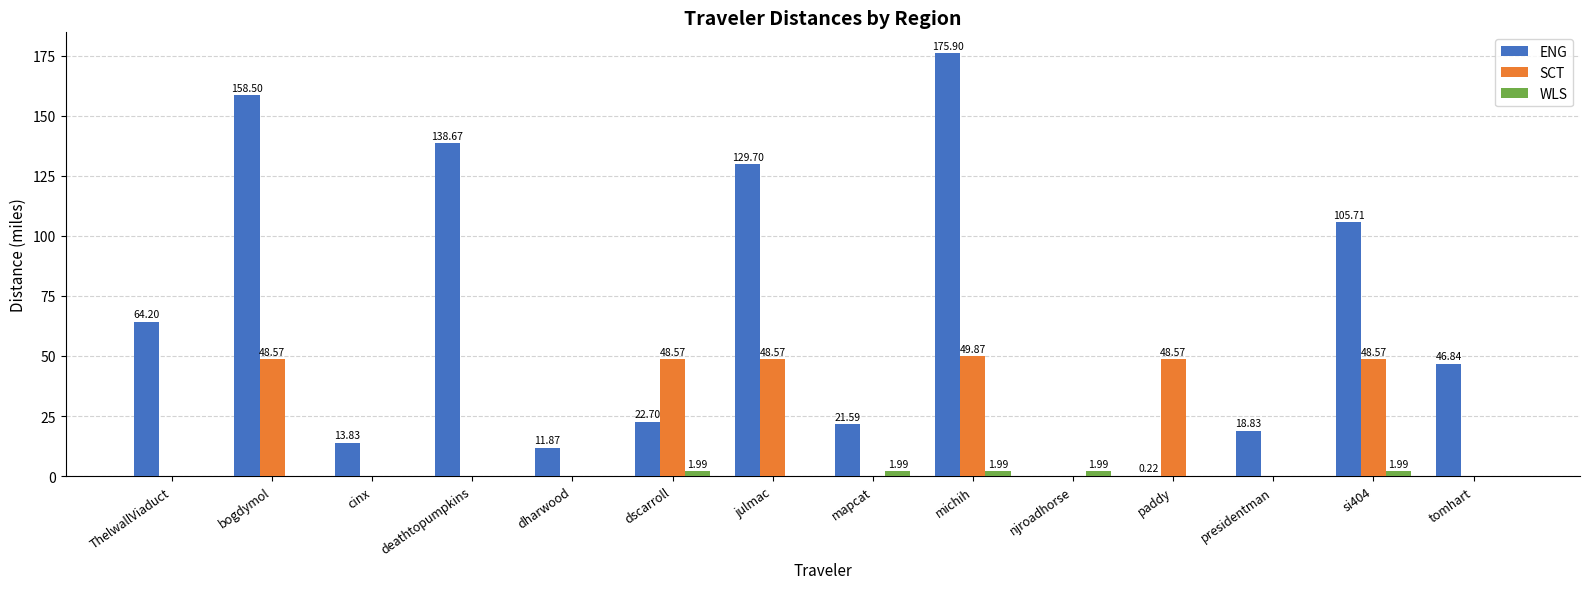

At which category is the sum across all series the highest?

michih